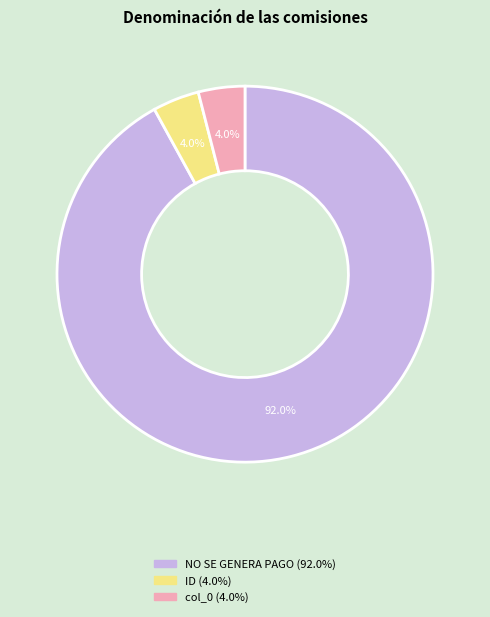

Which category has the biggest portion of the pie?

NO SE GENERA PAGO